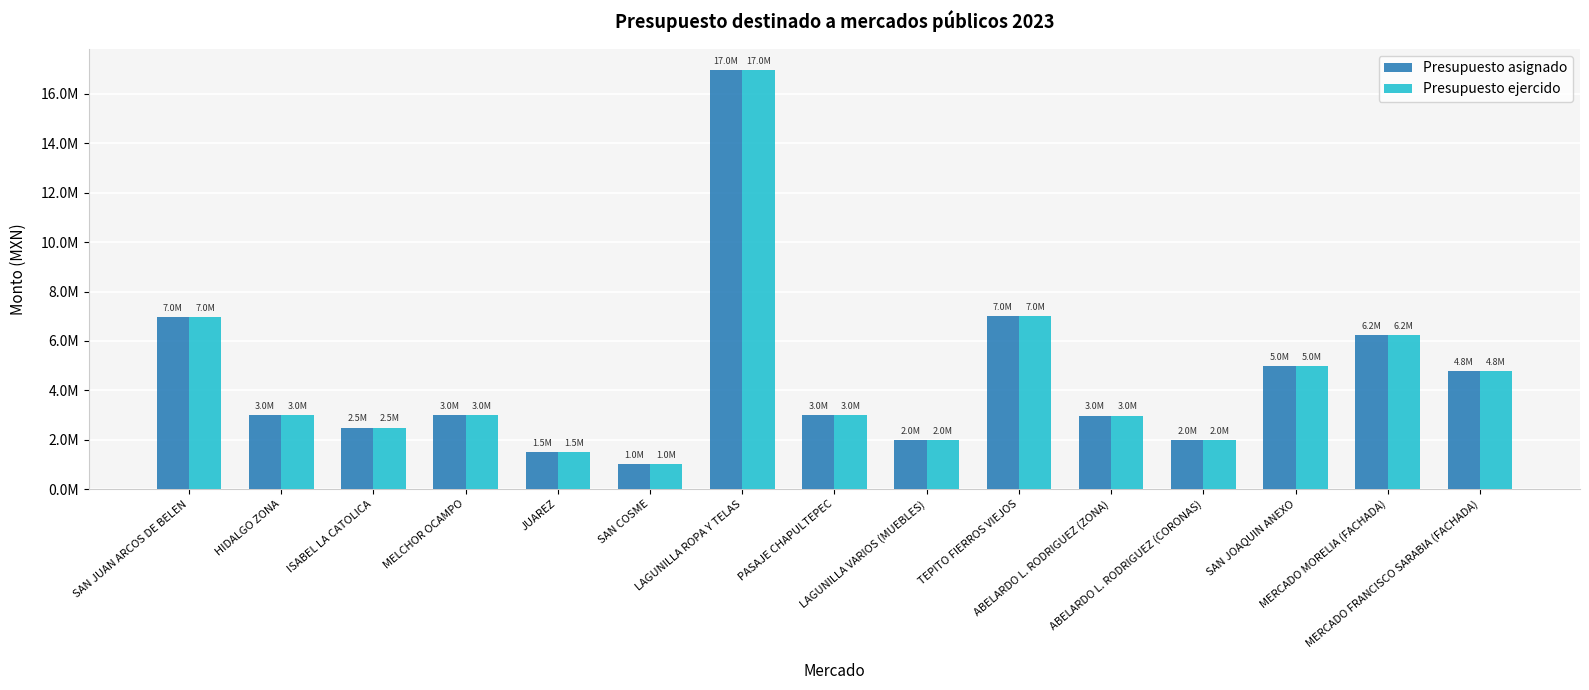

What are all the series names shown in the legend?

Presupuesto asignado, Presupuesto ejercido